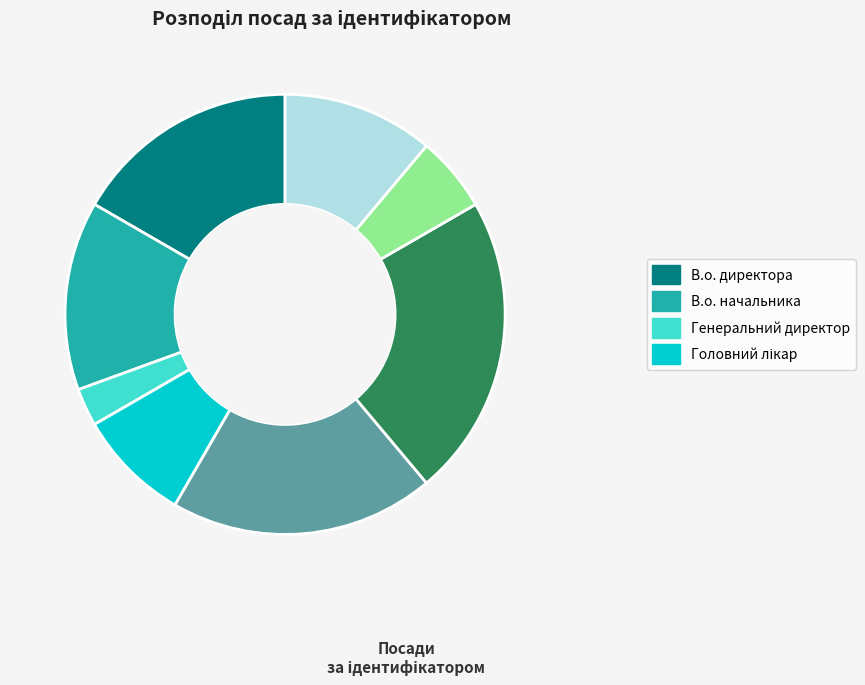

Count the number of slices in the pie.

8